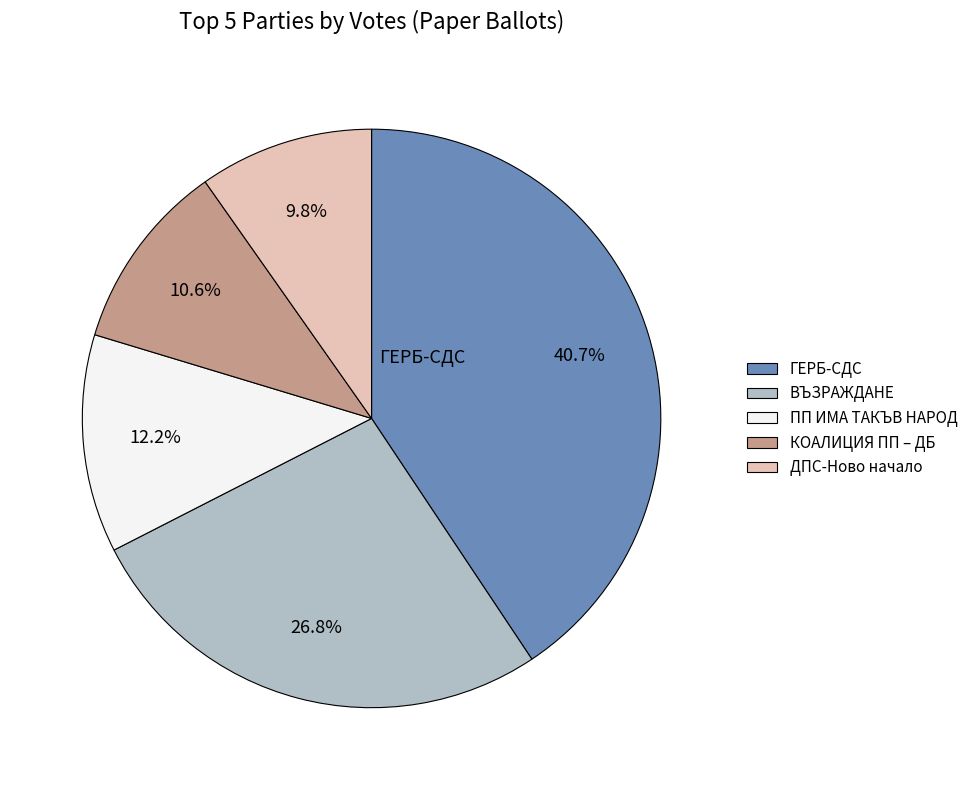

Which slice is the smallest?

ДПС-Ново начало